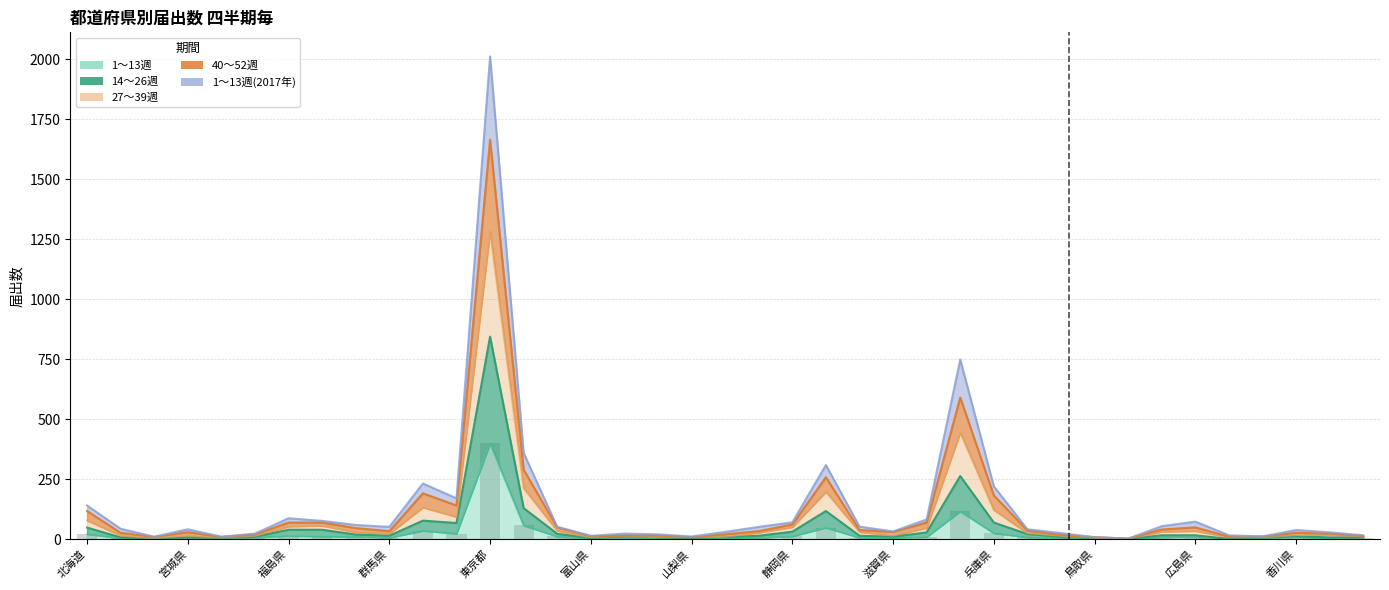

What are all the series names shown in the legend?

1～13週, 14～26週, 27～39週, 40～52週, 1～13週(2017年)